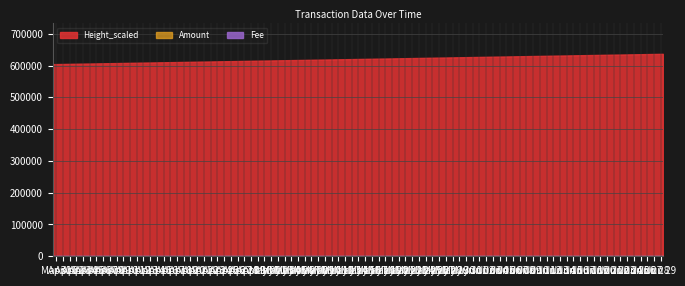

The Amount series shows 0.1 at 2019-06-29 07:18:11. True or false?

True